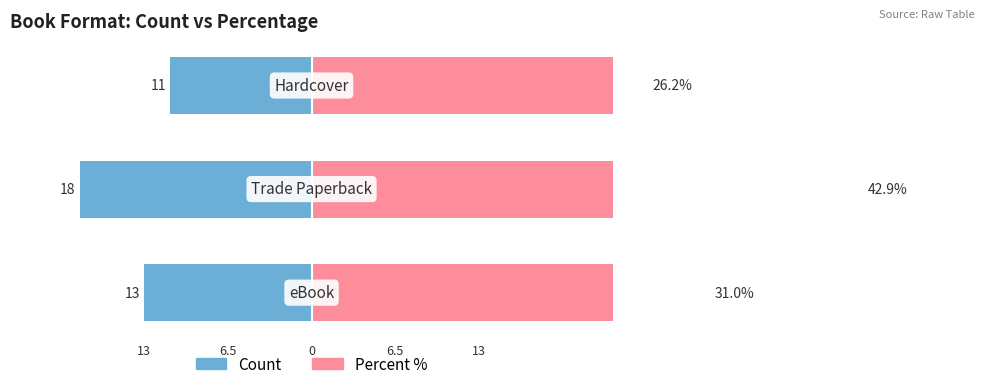

How many values in the Count series exceed -13?

1